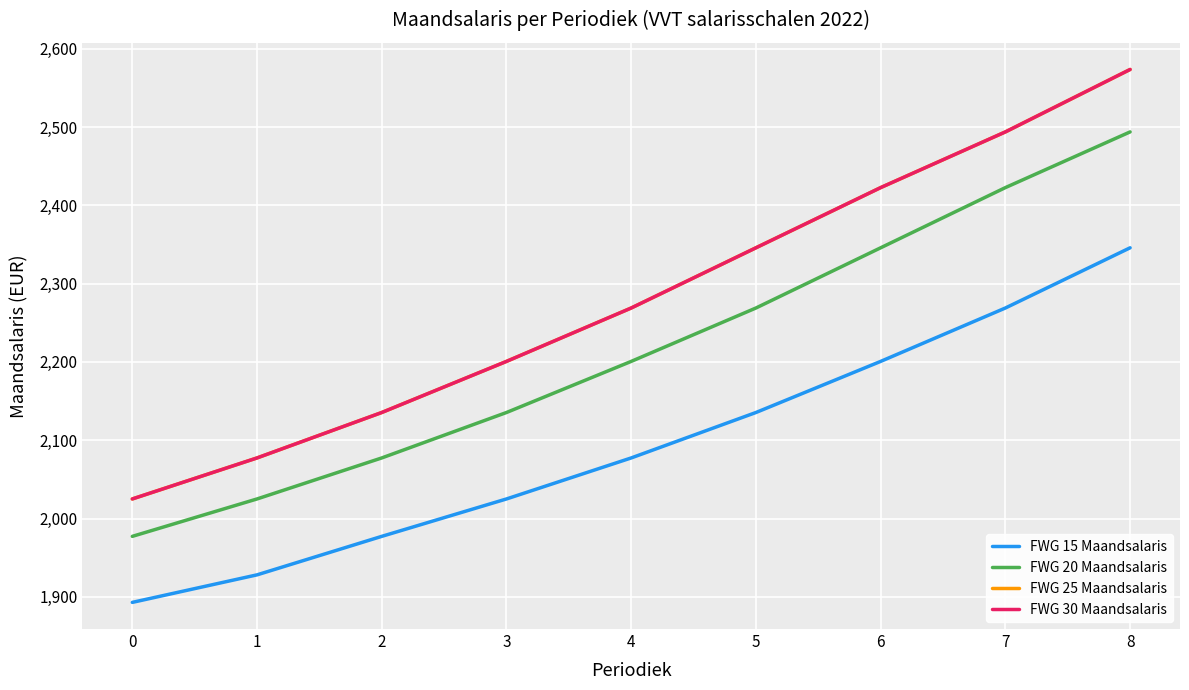

At which label is FWG 15 Maandsalaris closest to 2119?

5